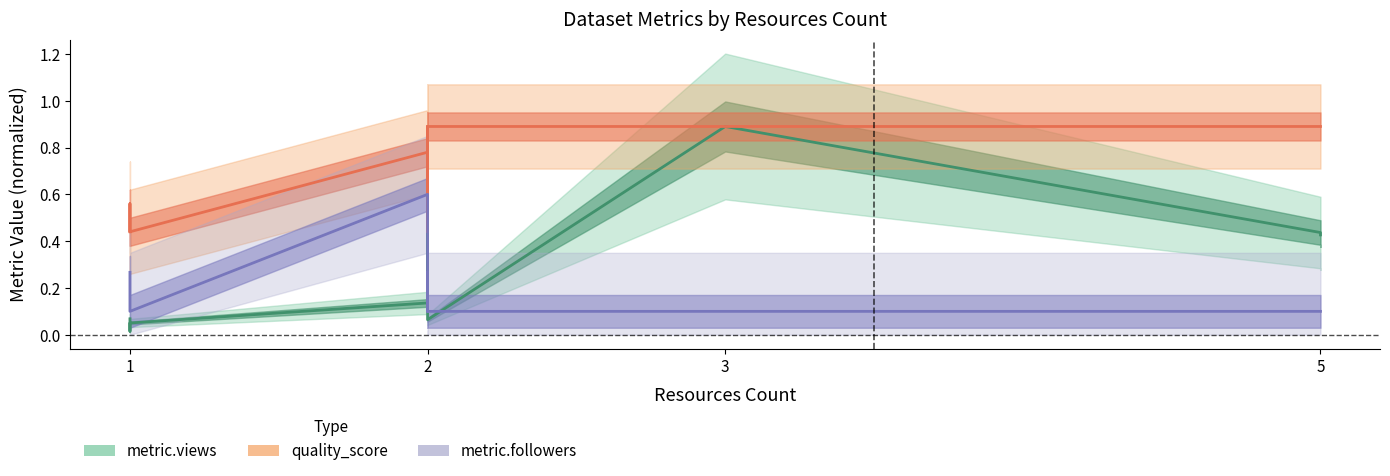

What is the sum of all quality_score values?

7.9